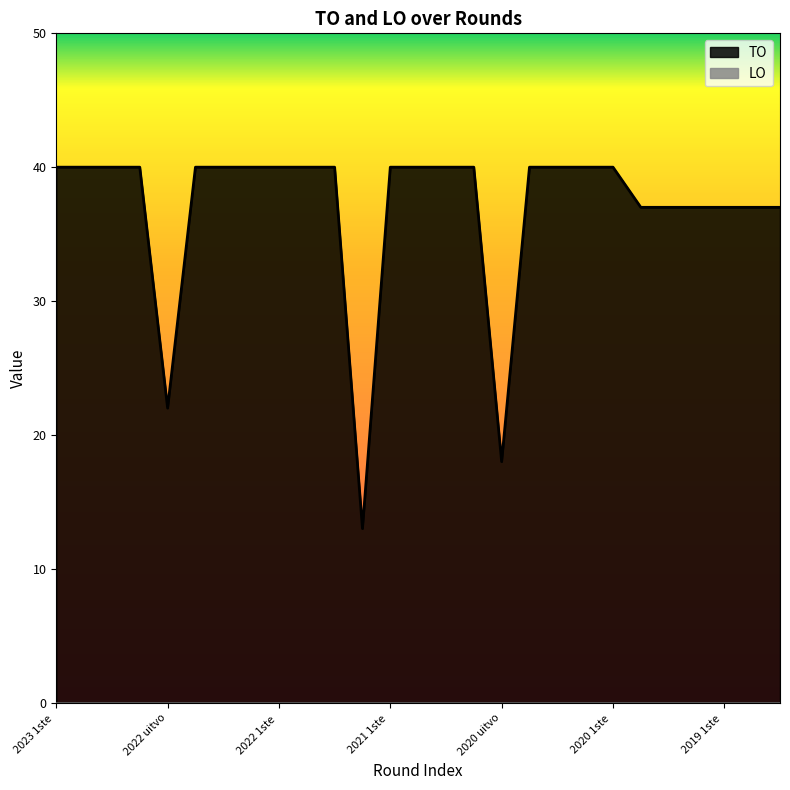

What is the label of the 20th point from the left?

2020 1ste aanpassing goedgekeurd